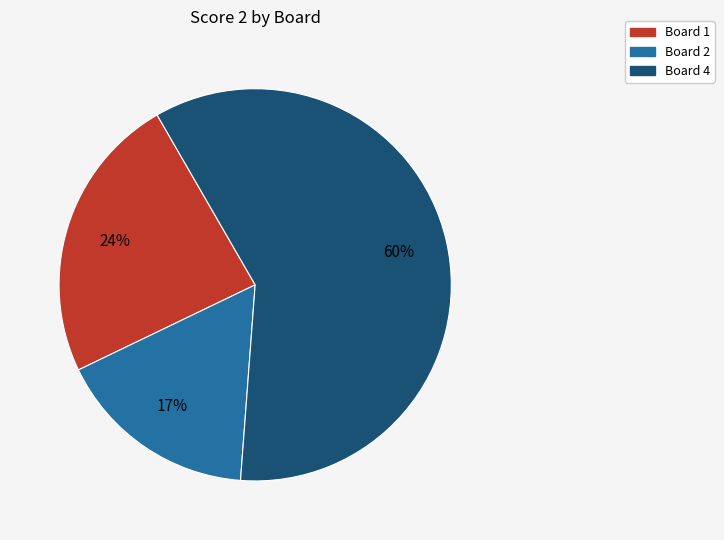

To the nearest percent, what is the average slice percentage?

33%